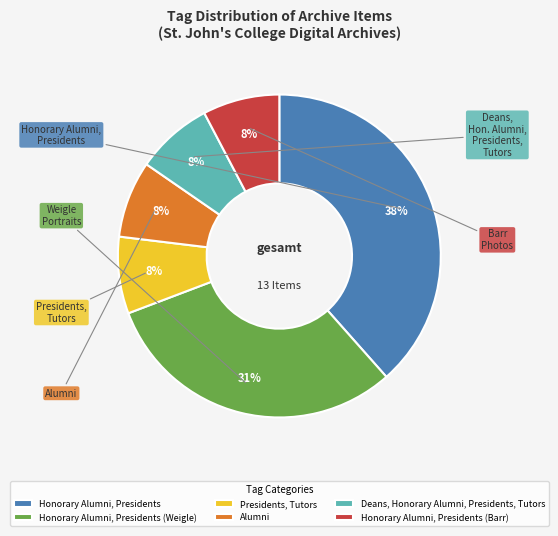

What is the smallest slice in the pie chart?

Presidents, Tutors